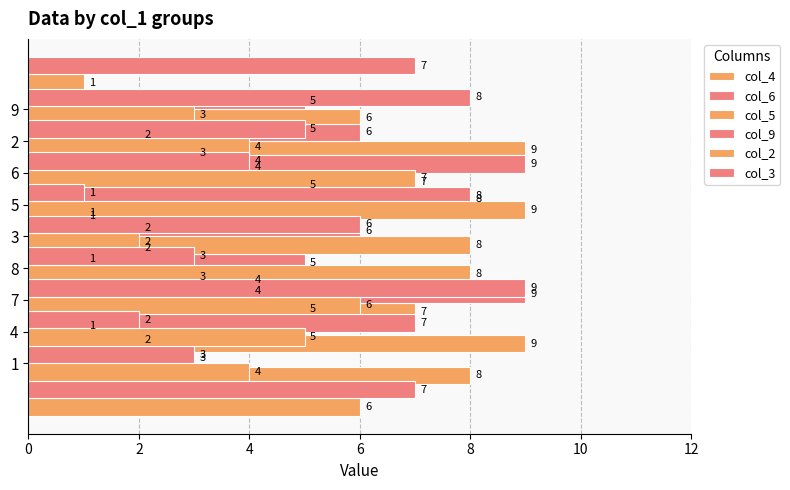

At which label does col_5 reach its peak?

2